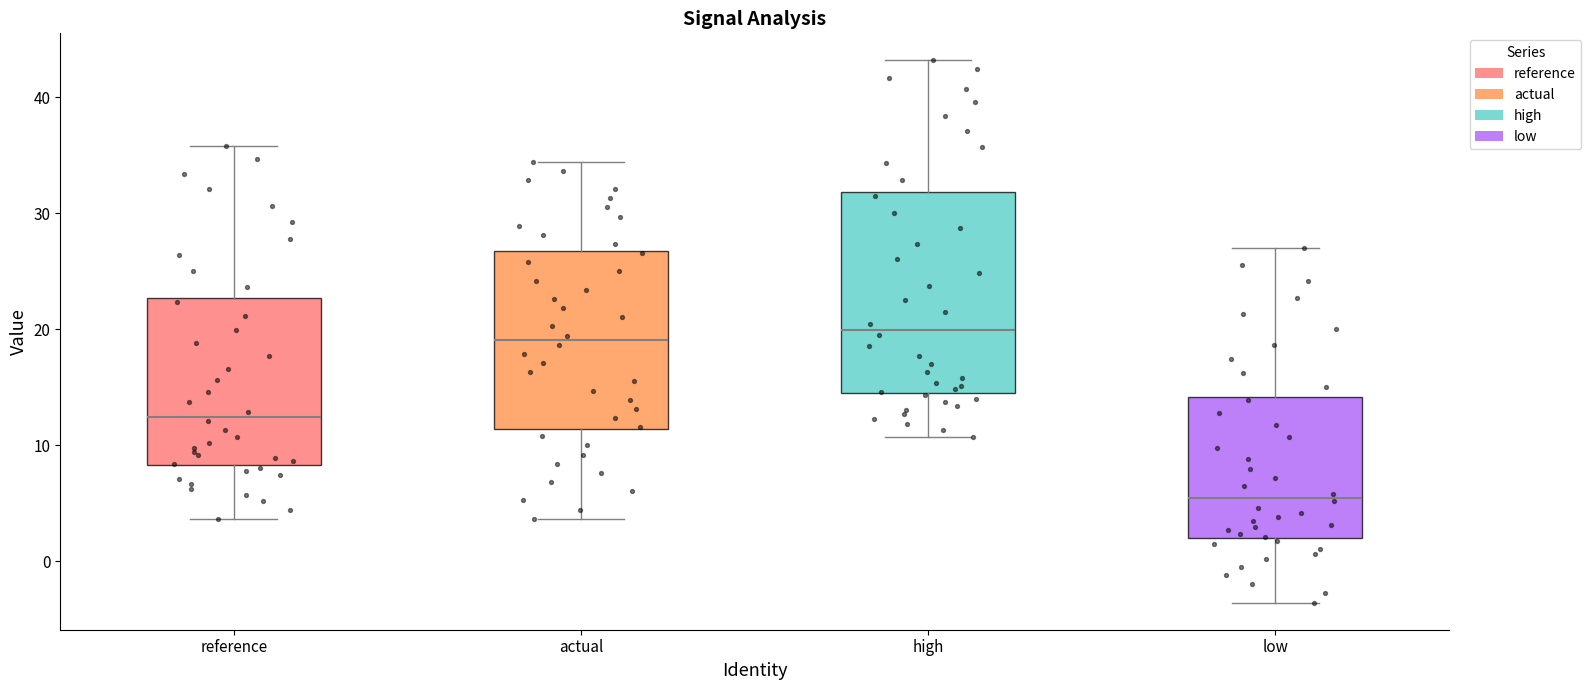

Where does the lower whisker of the box for low end on the y-axis? The values are not printed on the chart, so give them approximately, as read against the axis.

-4